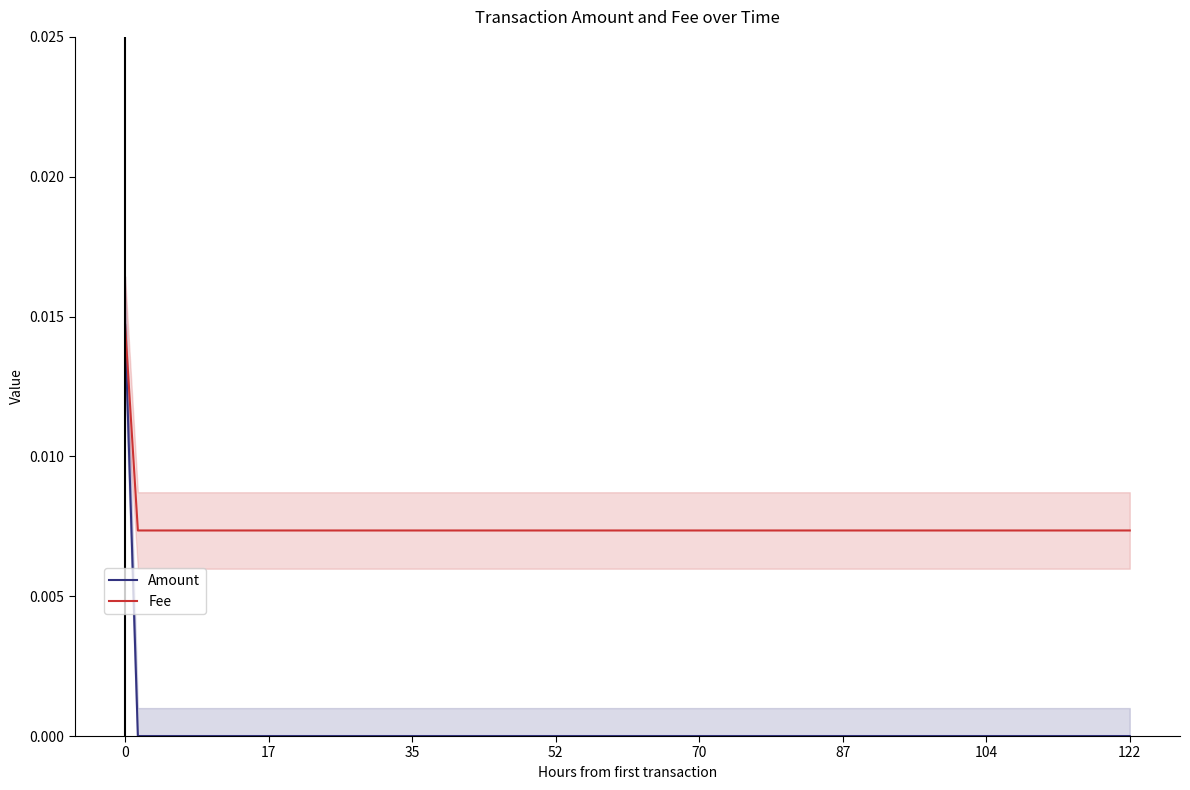

At how many categories does at least one series exceed 0?

3